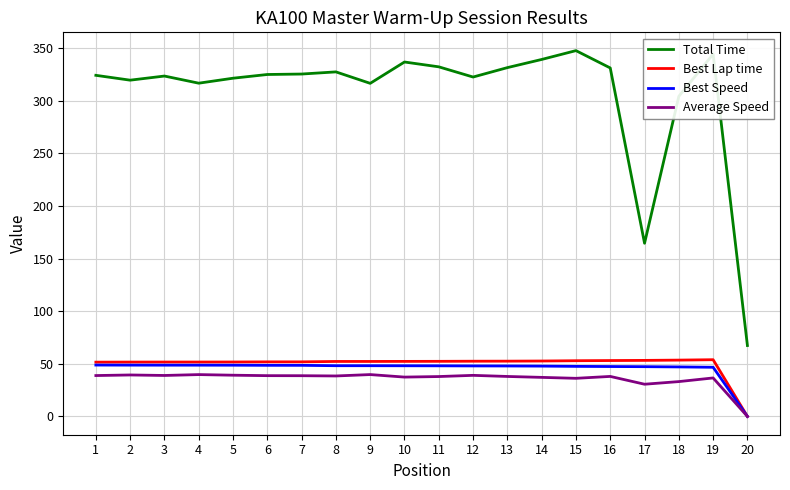

What are all the series names shown in the legend?

Total Time, Best Lap time, Best Speed, Average Speed